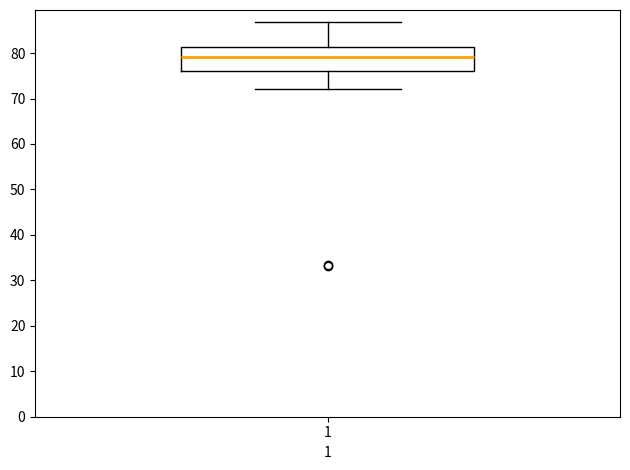

Where does the lower whisker of the box at x = 1 end on the y-axis? The values are not printed on the chart, so give them approximately, as read against the axis.

72